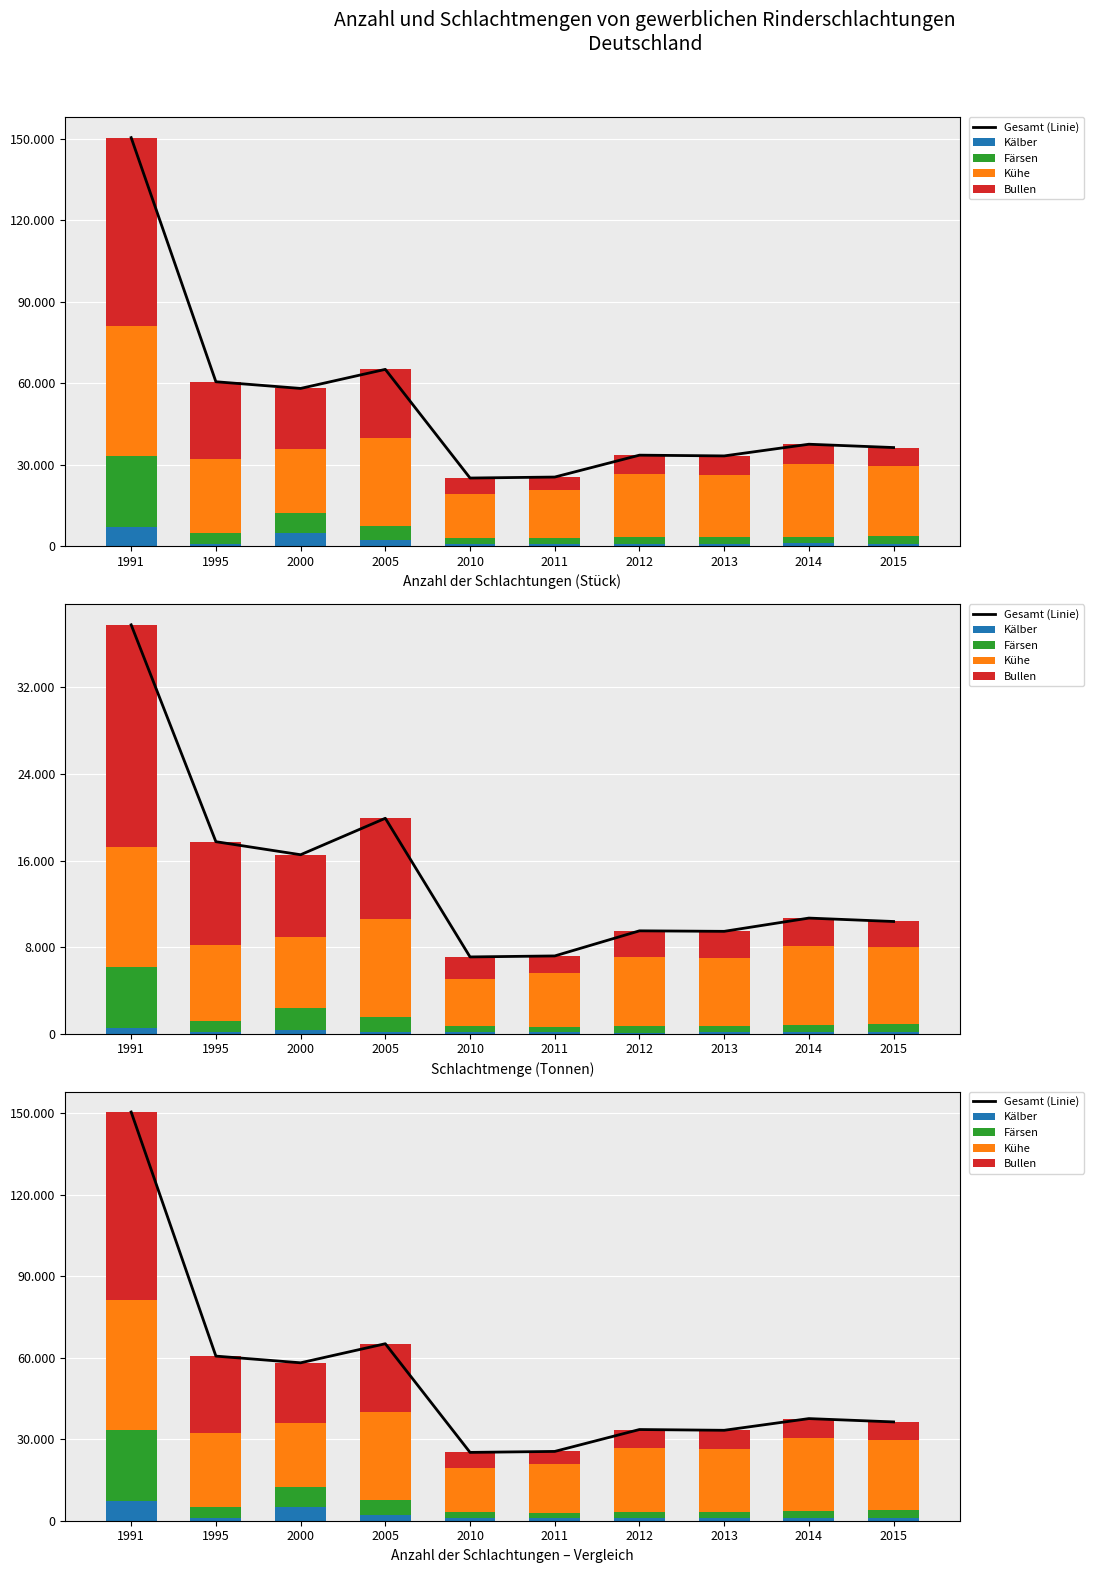

Is the value of Kühe at 2011 greater than the value of Färsen at 2010?

Yes